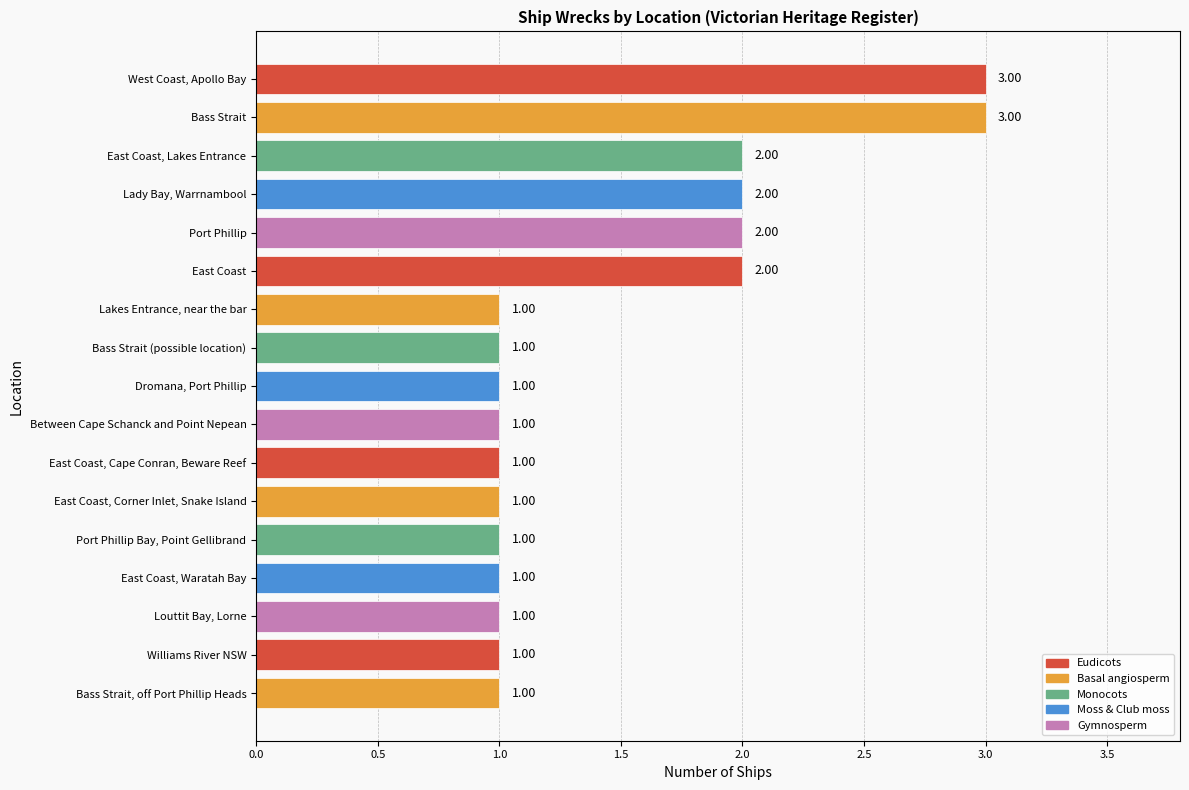

What is the maximum value shown in the chart?

3